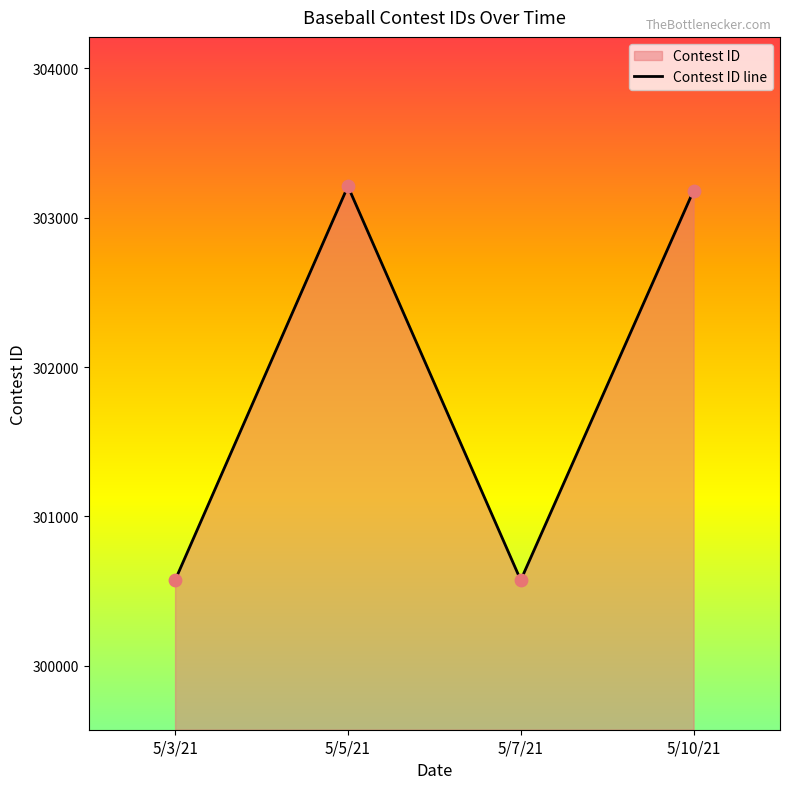

What is the ratio of the value at 5/10/21 to the value at 5/3/21?

1.0